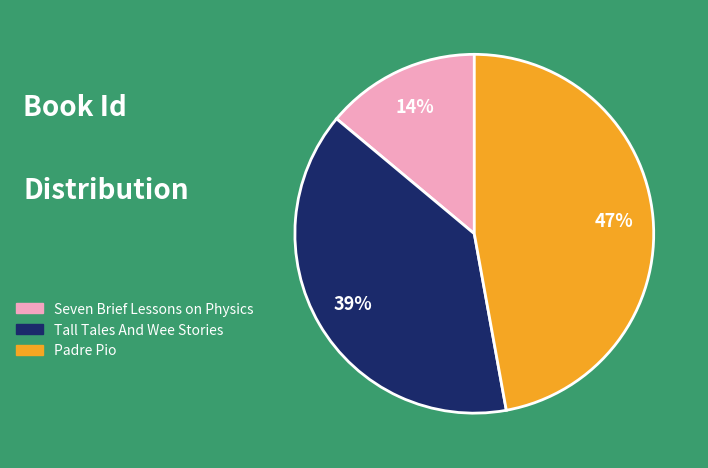

How many segments does this pie chart have?

3